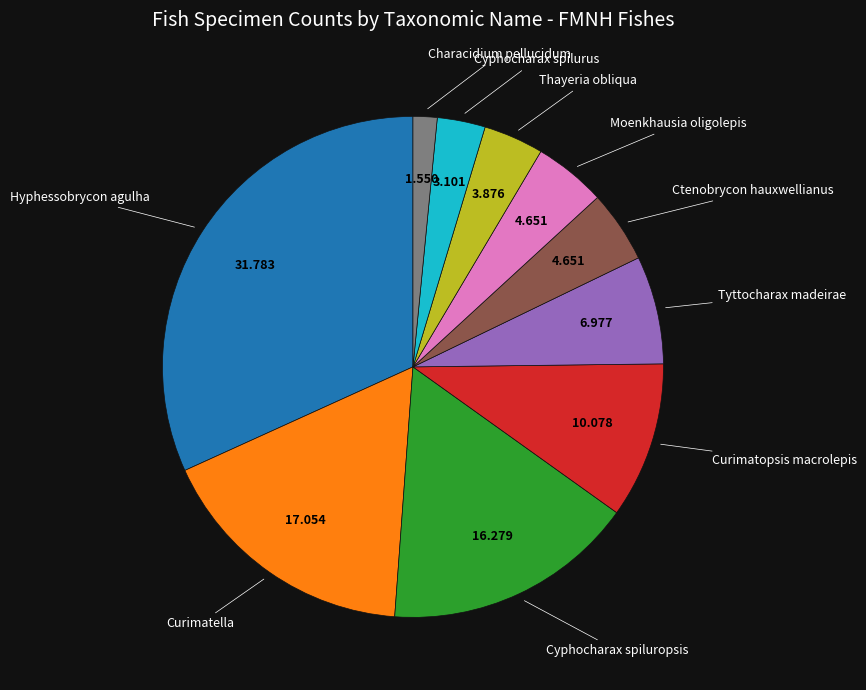

Does any single category account for the majority?

No